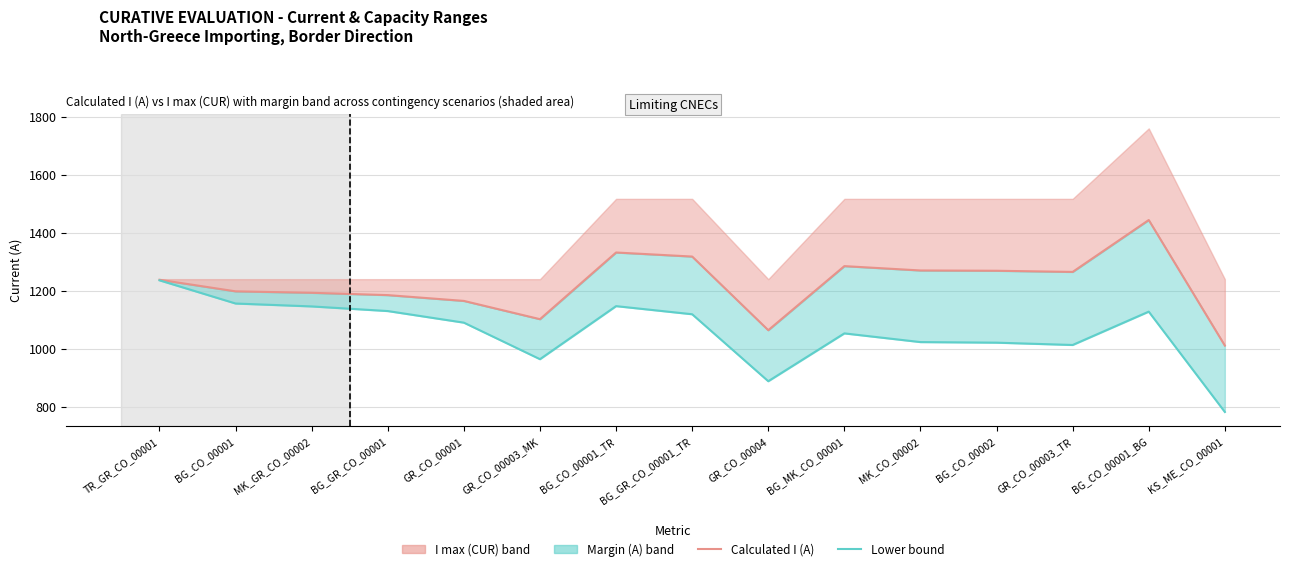

Is the value of Calculated I (A) at GR_CO_00003_TR greater than the value of Lower bound (Calc I + Margin) at MK_CO_00002?

Yes